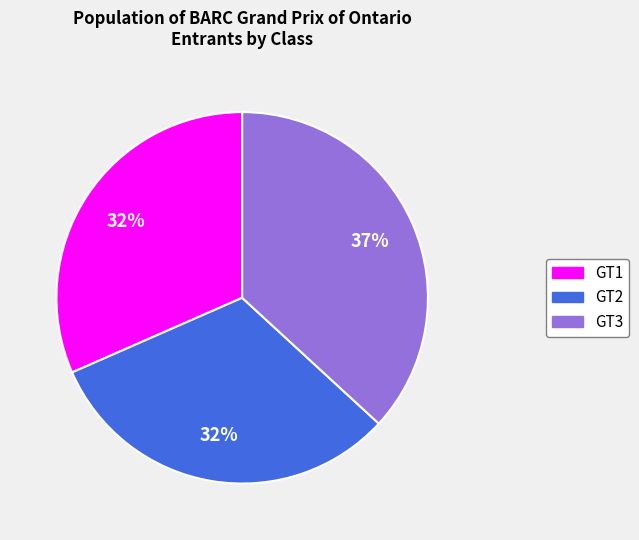

To the nearest percent, what is the average slice percentage?

33%